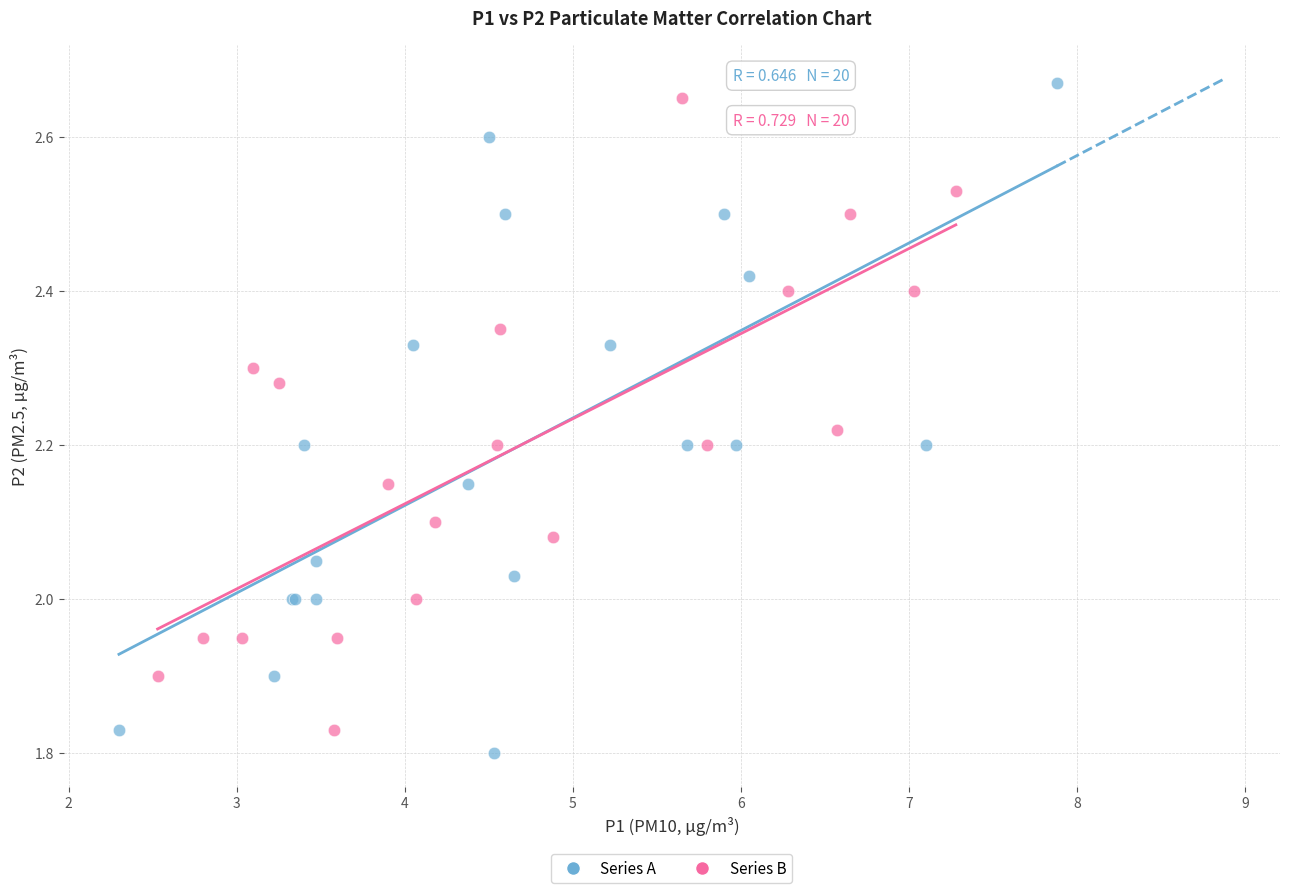

What are all the series names shown in the legend?

Series A, Series B